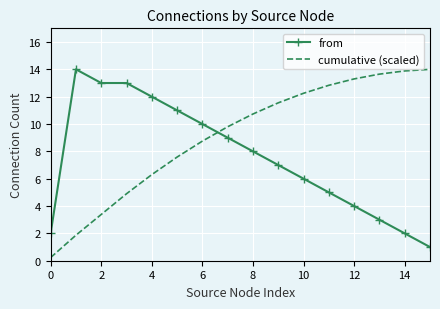

Which series has the largest total across all categories?

cumulative (scaled)